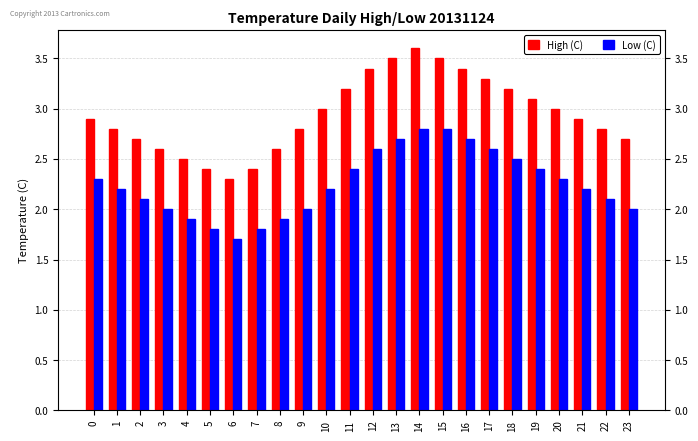

Which series has the largest total across all categories?

High (C)